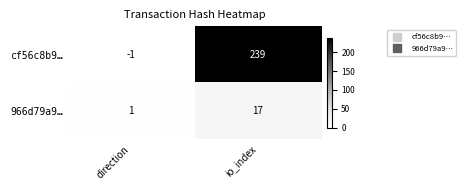

How many data points does each series have?

2